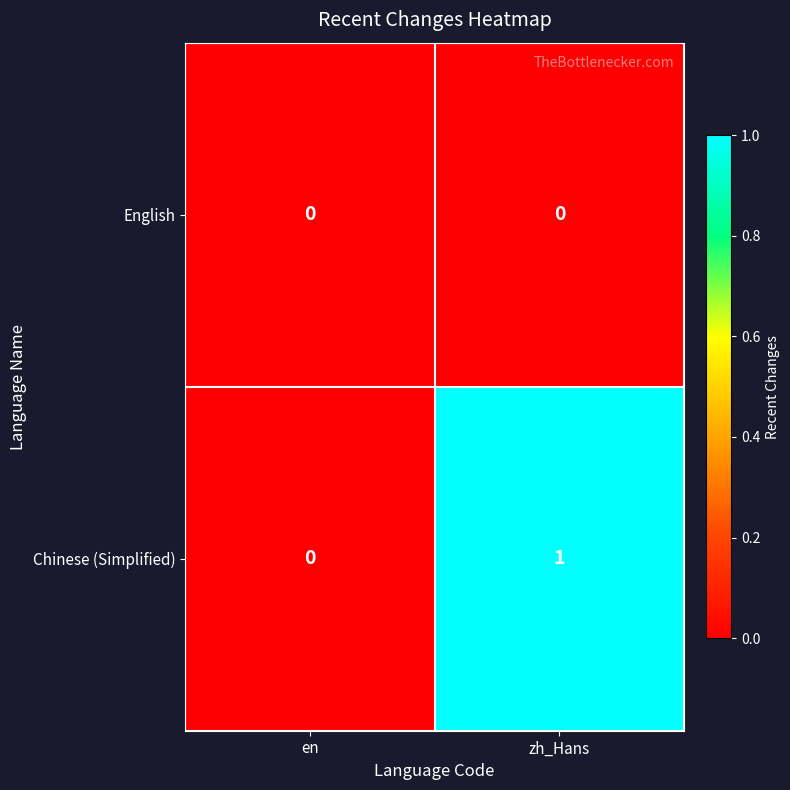

The value of Chinese (Simplified) at en is 0. True or false?

True